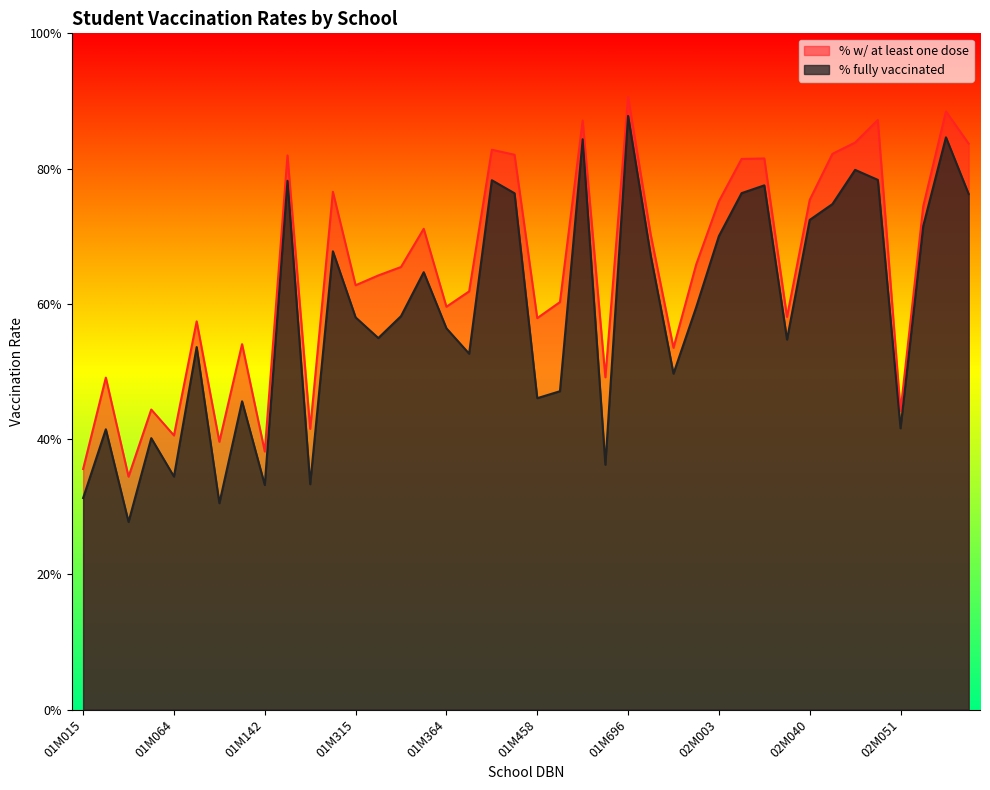

Is the value of % fully vaccinated at 01M839 greater than the value of % w/ at least one dose at 02M033?

Yes